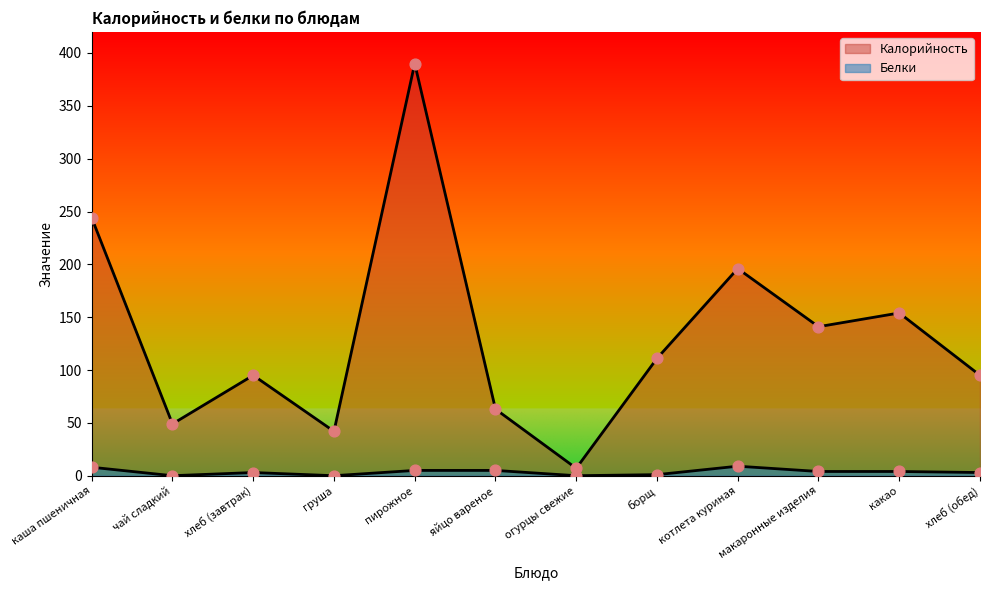

Which series reaches the minimum Y coordinate?

Белки